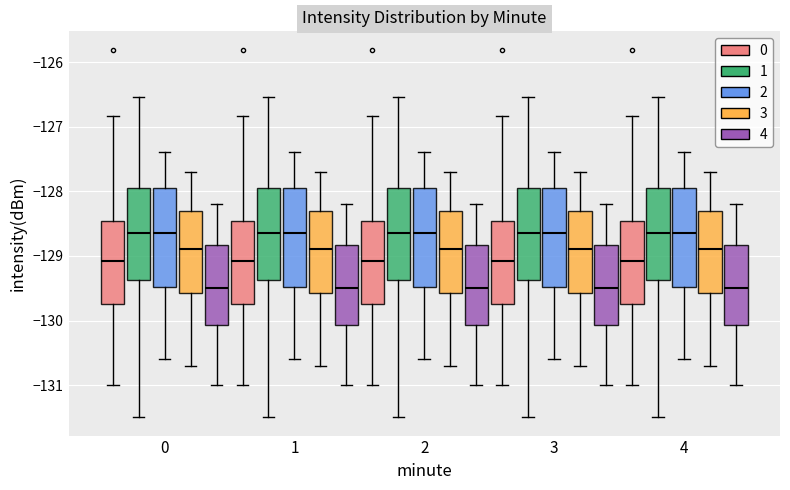

Reading left to right, transcribe this box plot: for each box, give where its median line is, the range the box spans, and where its two whiskers end, as read against the y-axis. The values are not printed on the chart, so give them approximately, as read against the axis.

0 (0): median -129.1, box -129.7 to -128.5, whiskers -131.0 to -126.8
0 (1): median -128.6, box -129.4 to -127.9, whiskers -131.5 to -126.5
0 (2): median -128.6, box -129.5 to -127.9, whiskers -130.6 to -127.4
0 (3): median -128.9, box -129.6 to -128.3, whiskers -130.7 to -127.7
0 (4): median -129.5, box -130.1 to -128.8, whiskers -131.0 to -128.2
1 (0): median -129.1, box -129.7 to -128.5, whiskers -131.0 to -126.8
1 (1): median -128.6, box -129.4 to -127.9, whiskers -131.5 to -126.5
1 (2): median -128.6, box -129.5 to -127.9, whiskers -130.6 to -127.4
1 (3): median -128.9, box -129.6 to -128.3, whiskers -130.7 to -127.7
1 (4): median -129.5, box -130.1 to -128.8, whiskers -131.0 to -128.2
2 (0): median -129.1, box -129.7 to -128.5, whiskers -131.0 to -126.8
2 (1): median -128.6, box -129.4 to -127.9, whiskers -131.5 to -126.5
2 (2): median -128.6, box -129.5 to -127.9, whiskers -130.6 to -127.4
2 (3): median -128.9, box -129.6 to -128.3, whiskers -130.7 to -127.7
2 (4): median -129.5, box -130.1 to -128.8, whiskers -131.0 to -128.2
3 (0): median -129.1, box -129.7 to -128.5, whiskers -131.0 to -126.8
3 (1): median -128.6, box -129.4 to -127.9, whiskers -131.5 to -126.5
3 (2): median -128.6, box -129.5 to -127.9, whiskers -130.6 to -127.4
3 (3): median -128.9, box -129.6 to -128.3, whiskers -130.7 to -127.7
3 (4): median -129.5, box -130.1 to -128.8, whiskers -131.0 to -128.2
4 (0): median -129.1, box -129.7 to -128.5, whiskers -131.0 to -126.8
4 (1): median -128.6, box -129.4 to -127.9, whiskers -131.5 to -126.5
4 (2): median -128.6, box -129.5 to -127.9, whiskers -130.6 to -127.4
4 (3): median -128.9, box -129.6 to -128.3, whiskers -130.7 to -127.7
4 (4): median -129.5, box -130.1 to -128.8, whiskers -131.0 to -128.2